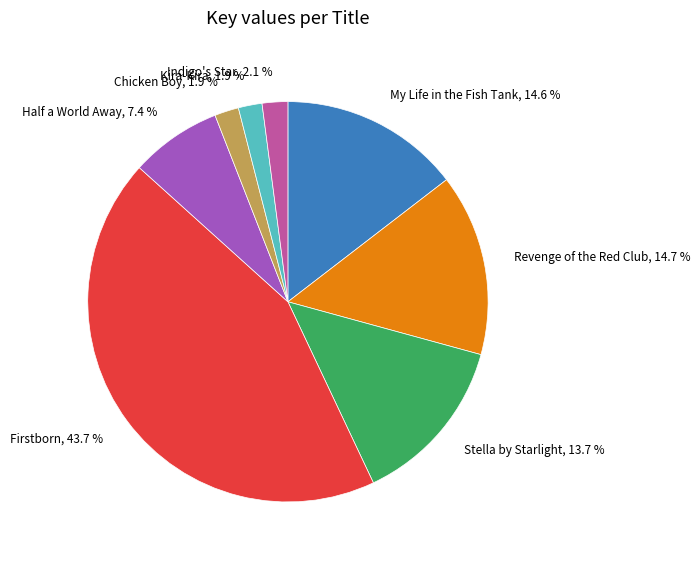

To the nearest percent, what percentage of the pie is Stella by Starlight?

14%